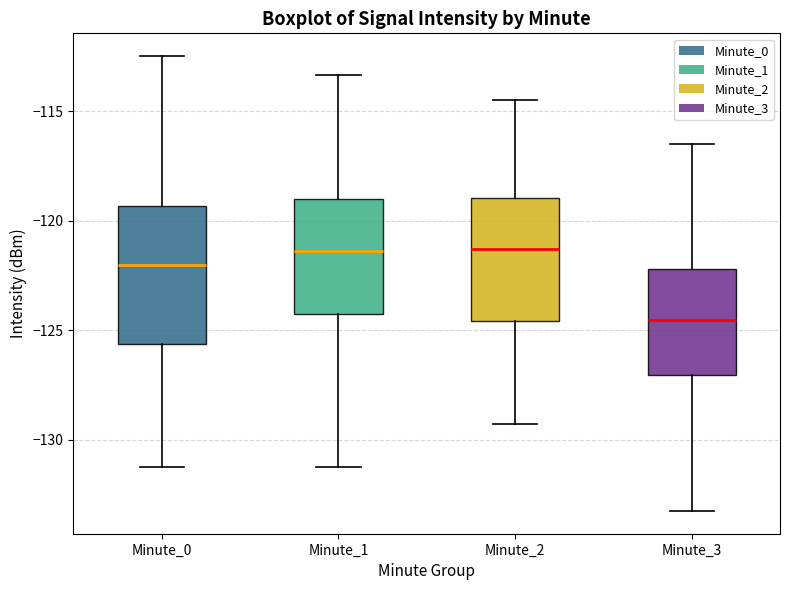

Which box is the tallest, from its lower edge to its upper edge?

Minute_0